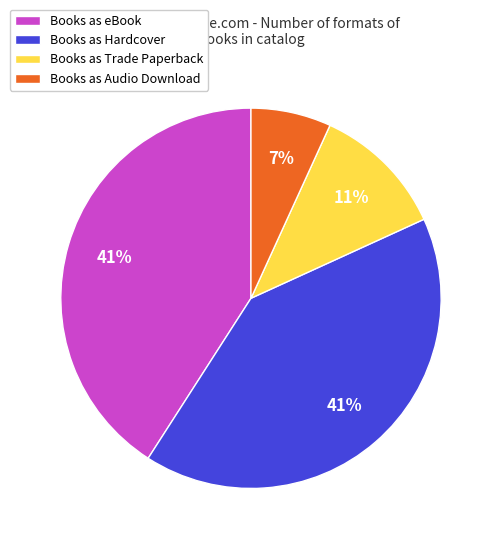

How many slices are in this pie chart?

4